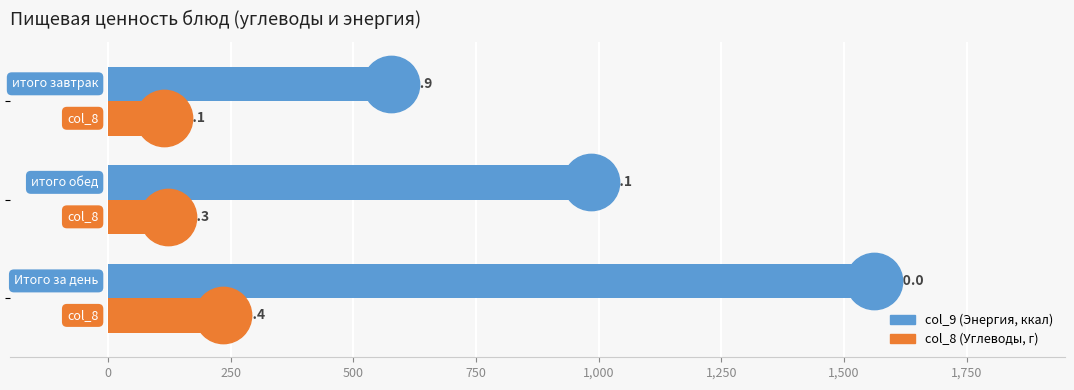

At how many categories does at least one series exceed 1534?

1